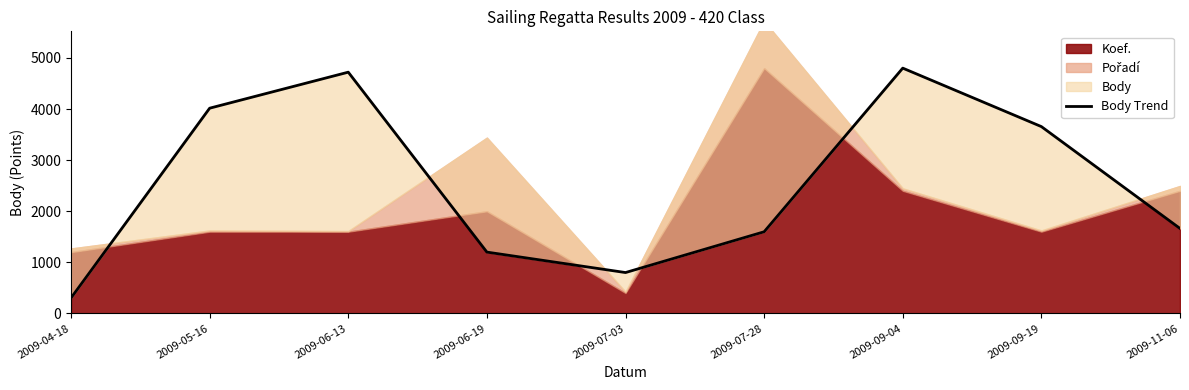

What is the difference between the maximum and minimum values?

4497.0